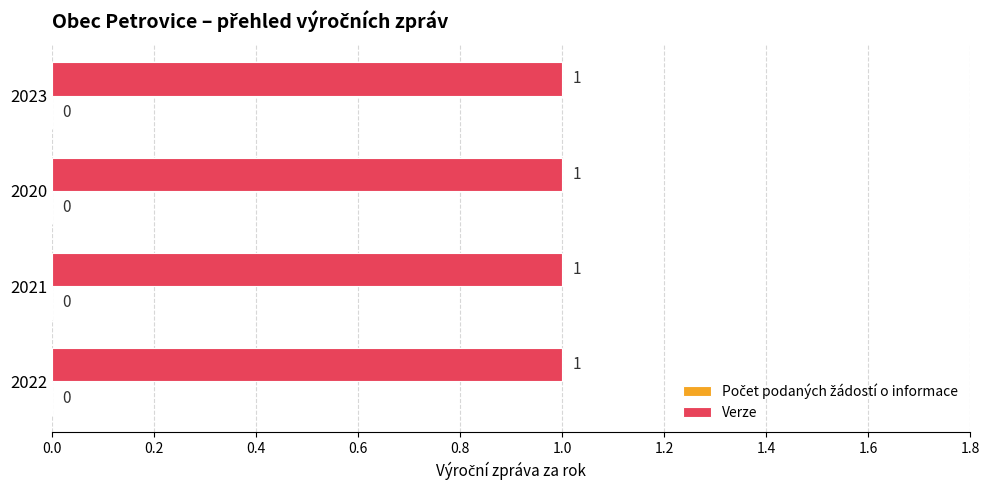

At how many categories does at least one series exceed 0?

4